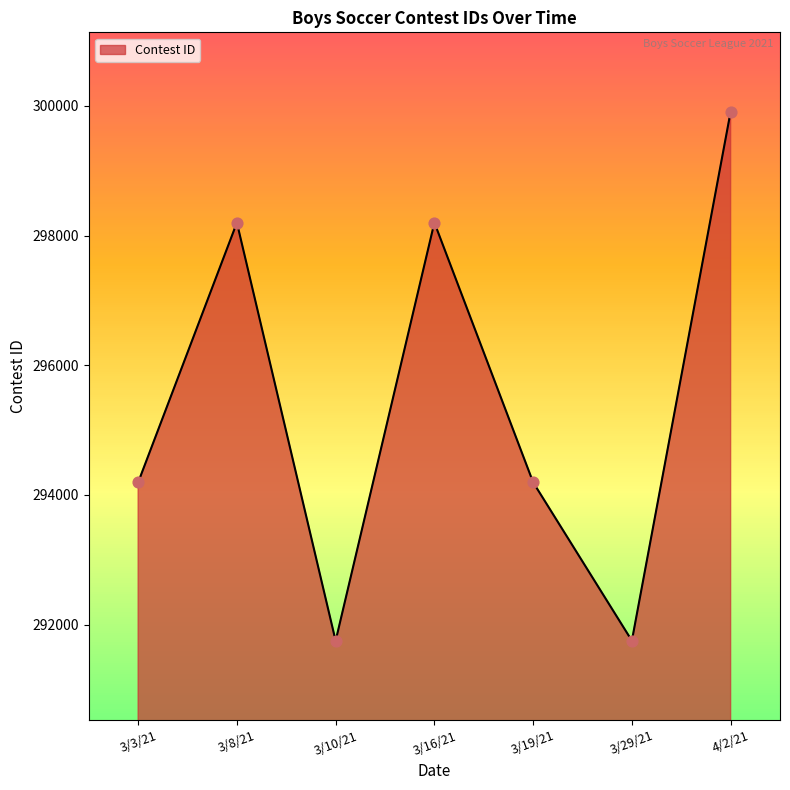

Between 3/3/21 and 4/2/21, which is larger?

4/2/21